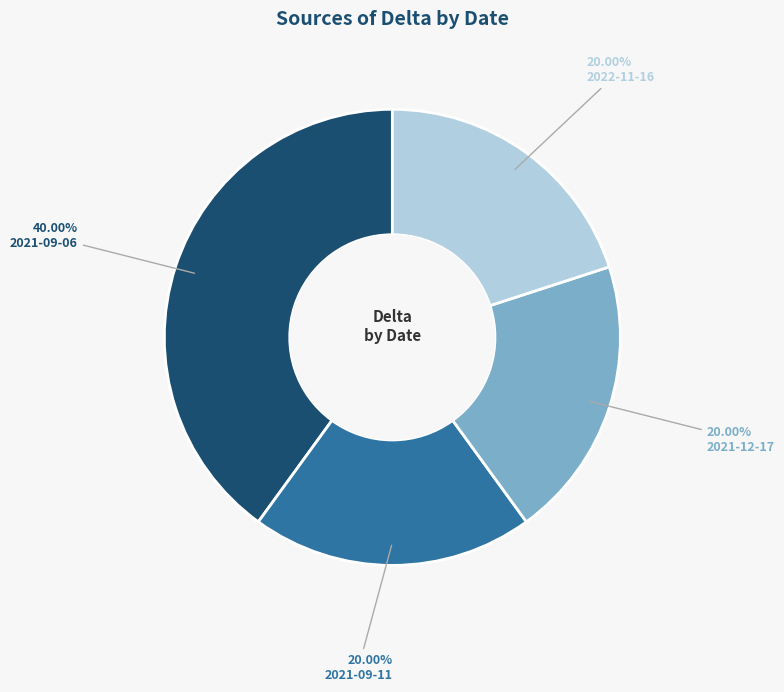

What is the ratio of the value at 2021-12-17 to the value at 2021-09-11?

1.0